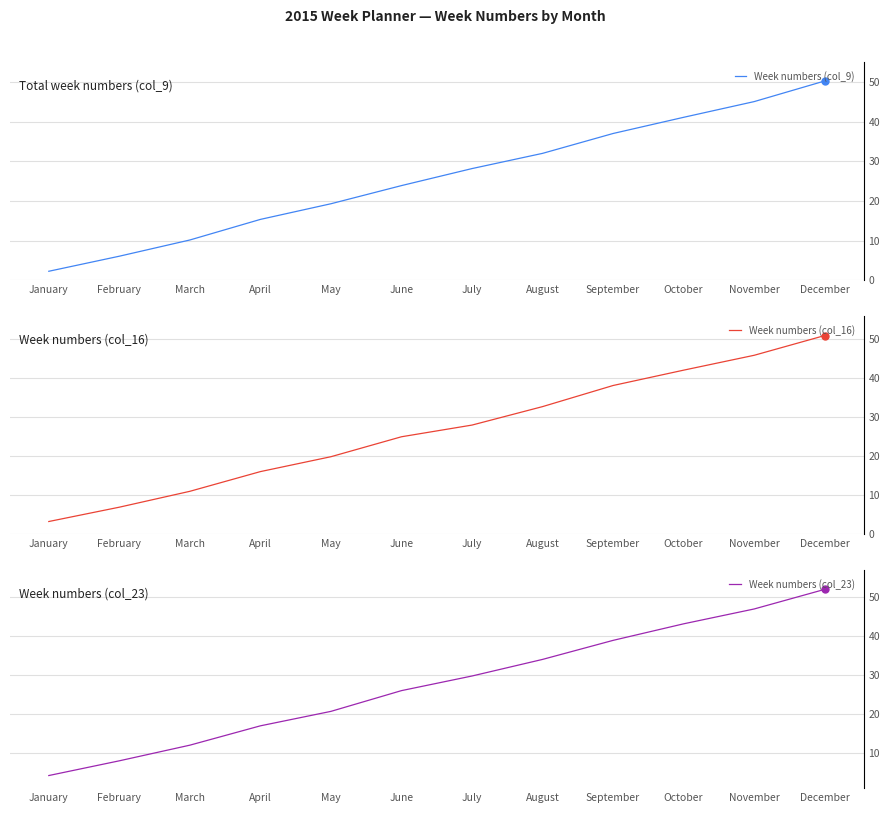

Where is Week numbers (col_16) nearest to the value 27?

July